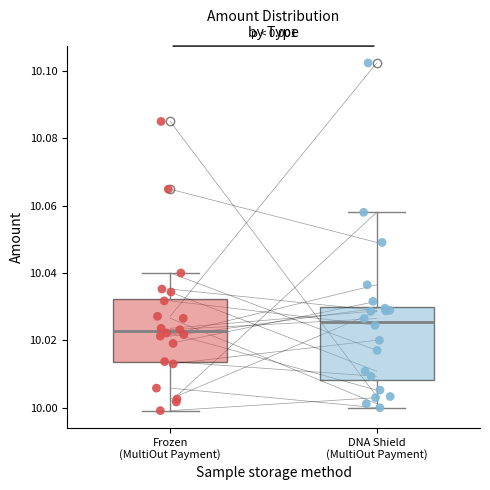

Reading left to right, transcribe this box plot: for each box, give where its median line is, the range the box spans, and where its two whiskers end, as read against the y-axis. The values are not printed on the chart, so give them approximately, as read against the axis.

Frozen (MultiOut Payment): median 10.022, box 10.014 to 10.032, whiskers 10.000 to 10.040
DNA Shield (MultiOut Payment): median 10.026, box 10.008 to 10.030, whiskers 10.000 to 10.058